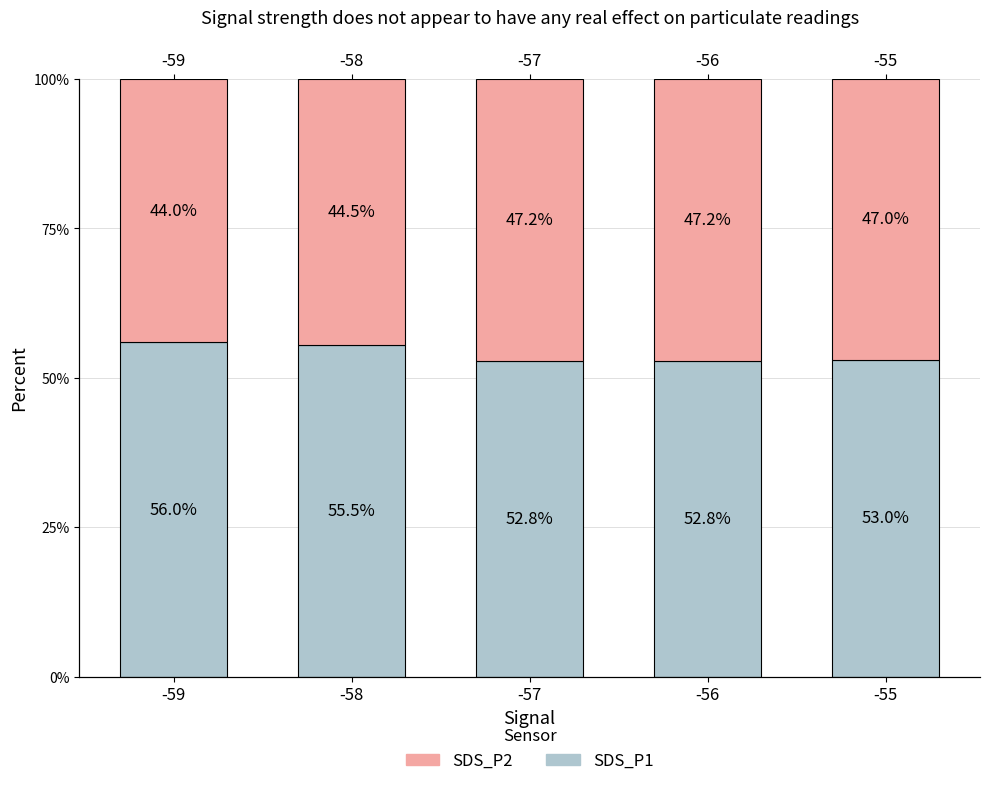

How many bars are there in each group?

2